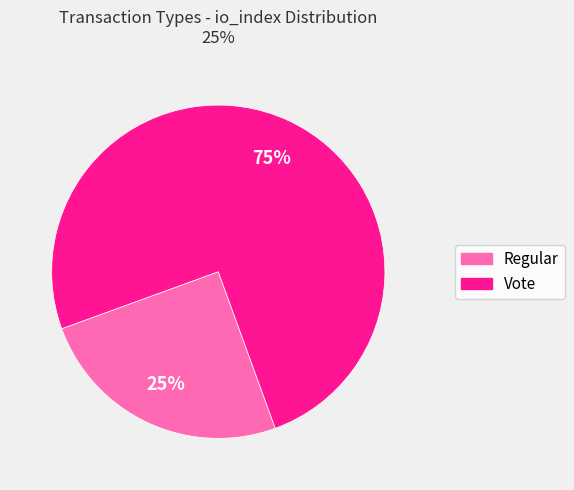

To the nearest percent, what is the average slice percentage?

50%